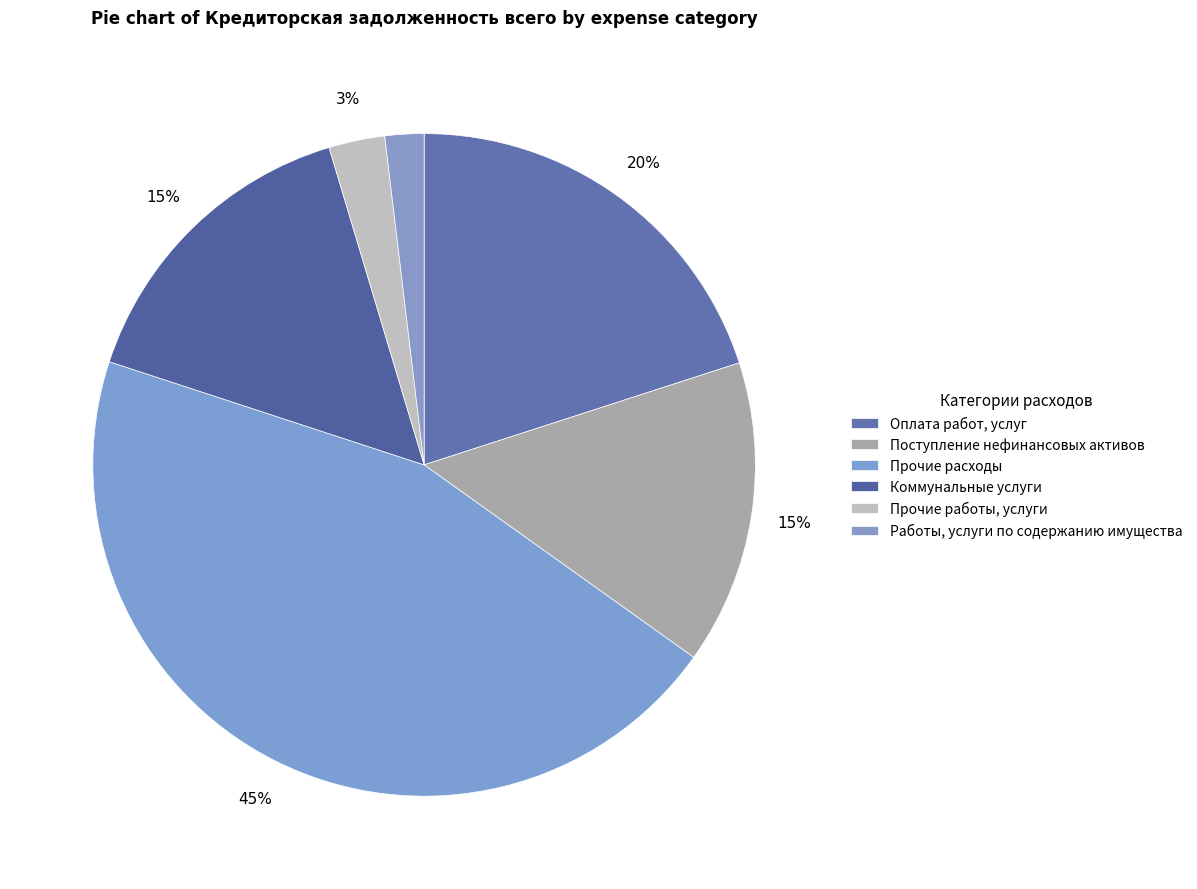

True or false: Прочие работы, услуги accounts for 3% of the total.

True